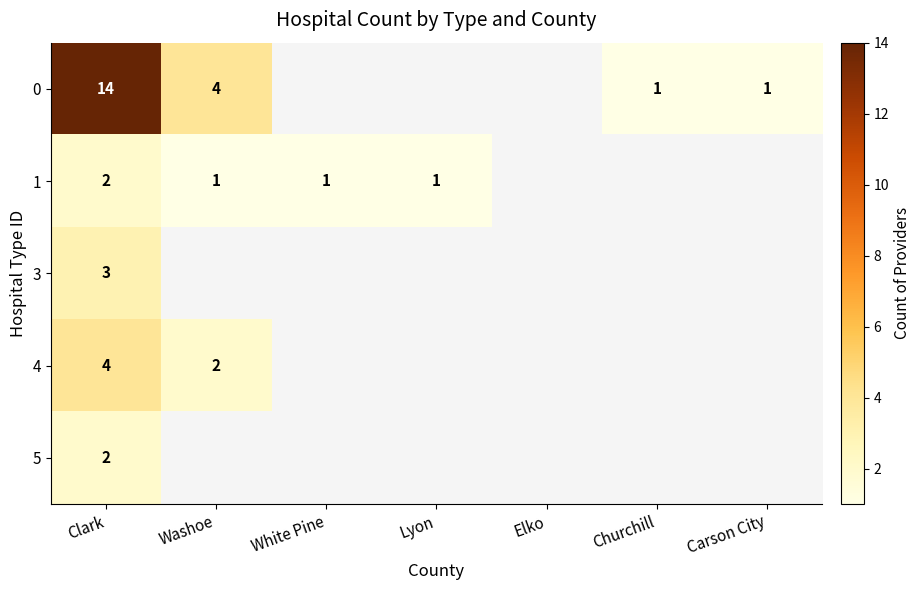

What is the difference between the highest and lowest values at Clark?

12